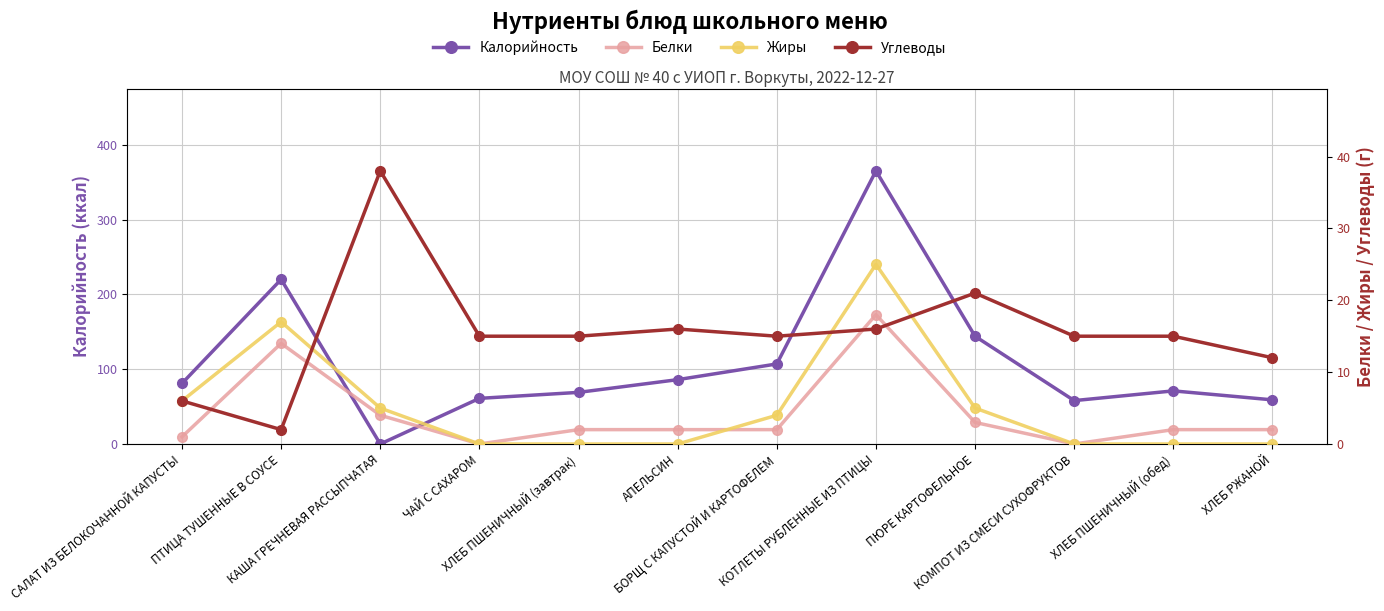

At which category does the chart reach its minimum across all series?

КАША ГРЕЧНЕВАЯ РАССЫПЧАТАЯ